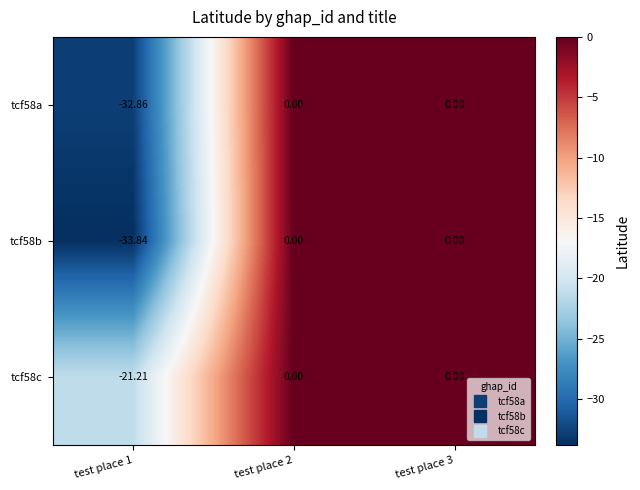

Is the value of tcf58c at test place 1 greater than the value of tcf58b at test place 1?

Yes